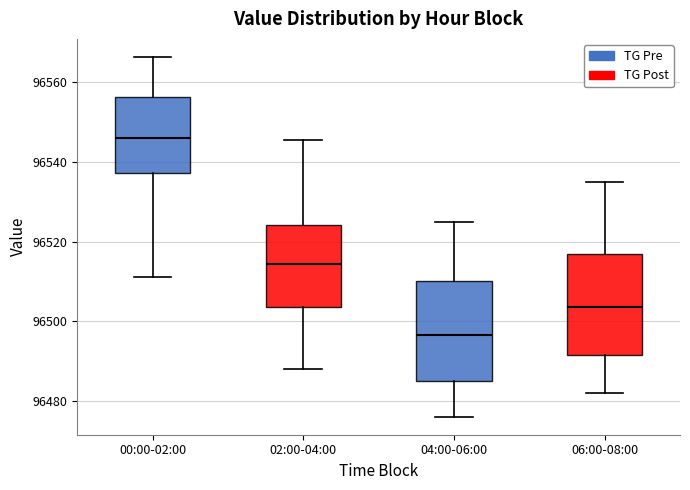

Reading left to right, read every box against the y-axis: the position of its median line, the range the box covers, and the ends of its whiskers. The values are not printed on the chart, so give them approximately, as read against the axis.

00:00-02:00: median 96546, box 96538 to 96556, whiskers 96512 to 96566
02:00-04:00: median 96514, box 96504 to 96524, whiskers 96488 to 96546
04:00-06:00: median 96496, box 96486 to 96510, whiskers 96476 to 96526
06:00-08:00: median 96504, box 96492 to 96518, whiskers 96482 to 96536